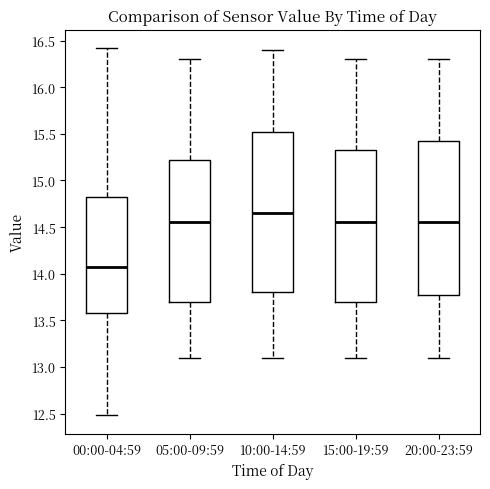

Reading left to right, transcribe this box plot: for each box, give where its median line is, the range the box spans, and where its two whiskers end, as read against the y-axis. The values are not printed on the chart, so give them approximately, as read against the axis.

00:00-04:59: median 14.10, box 13.60 to 14.85, whiskers 12.50 to 16.40
05:00-09:59: median 14.55, box 13.70 to 15.25, whiskers 13.10 to 16.30
10:00-14:59: median 14.65, box 13.80 to 15.55, whiskers 13.10 to 16.40
15:00-19:59: median 14.55, box 13.70 to 15.35, whiskers 13.10 to 16.30
20:00-23:59: median 14.55, box 13.80 to 15.45, whiskers 13.10 to 16.30